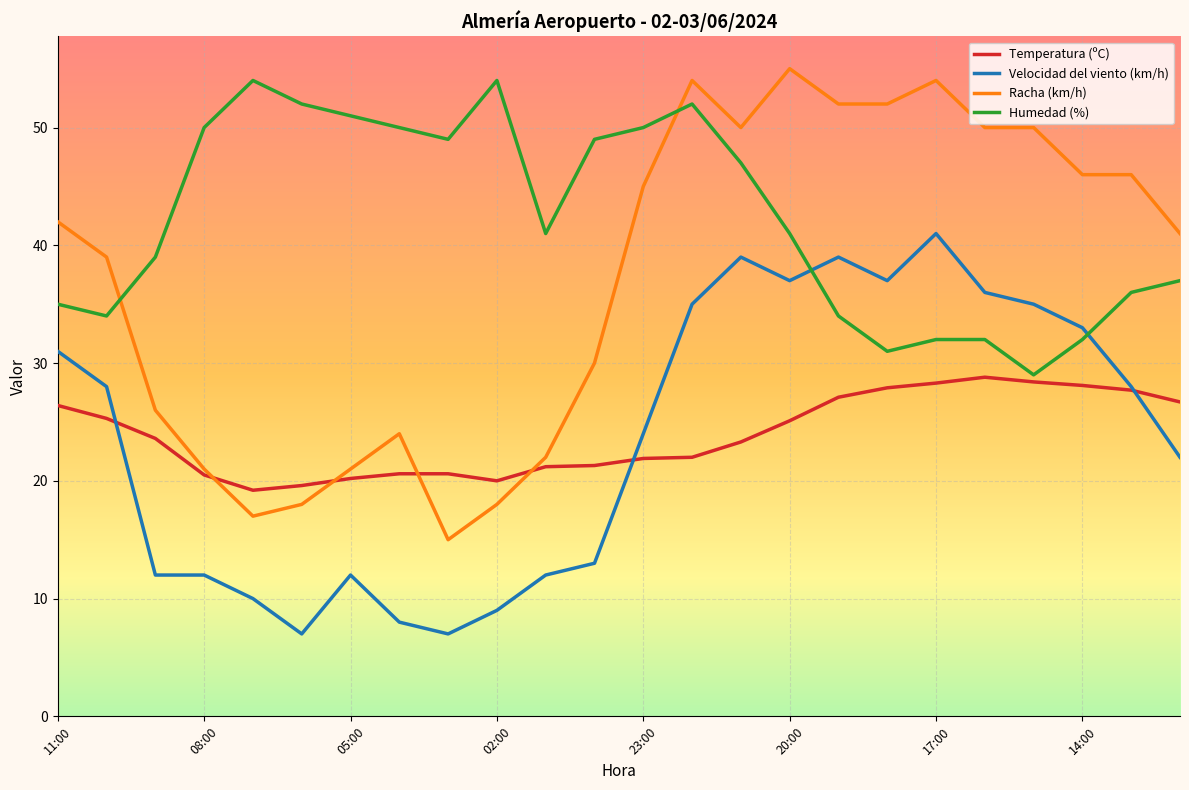

What is the difference between the second highest and second lowest values in the Velocidad del viento (km/h) series?

32.0